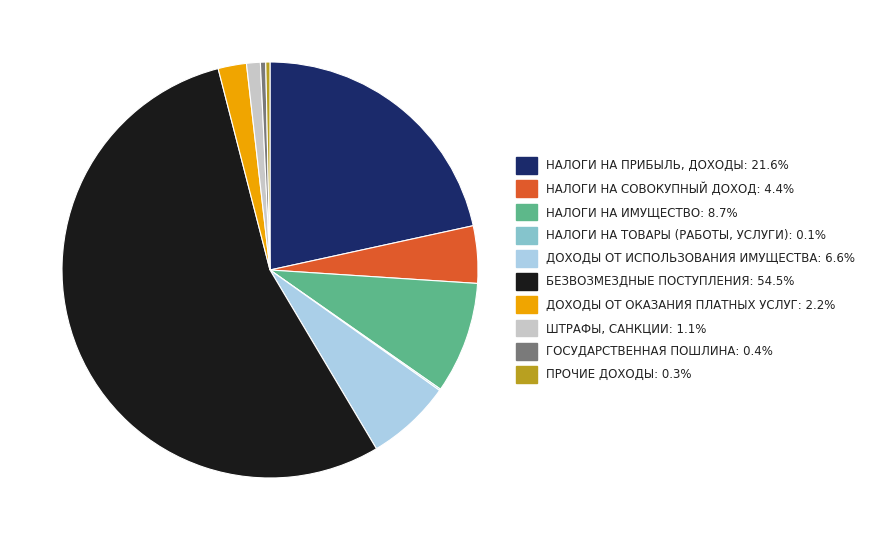

Is there a majority slice in this chart?

Yes